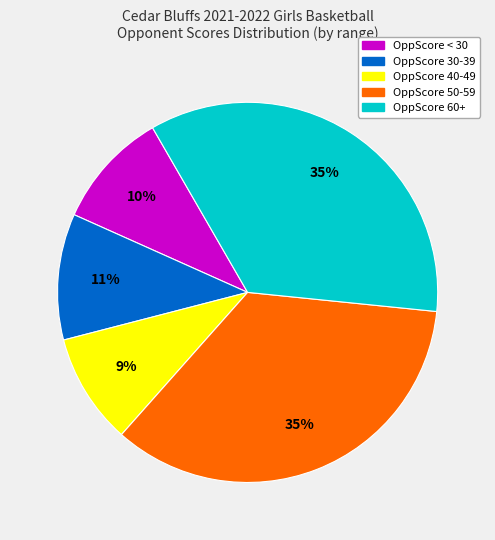

To the nearest percent, what percentage of the pie is OppScore 60+?

35%